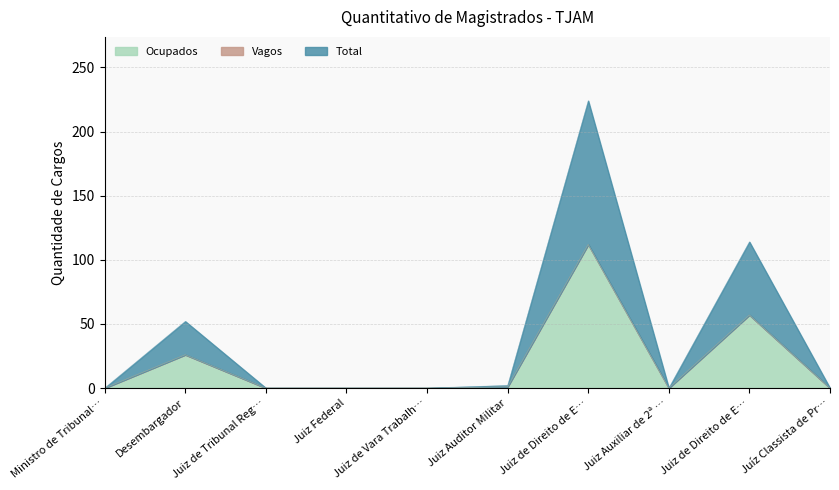

Does the chart display data point markers on the line(s)?

No